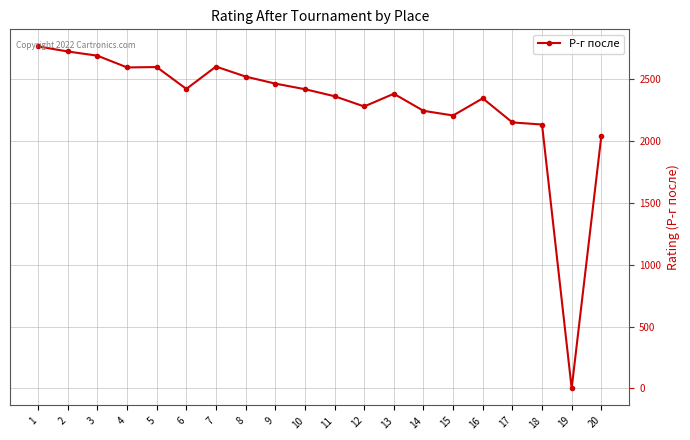

What is the ratio of the value at 15 to the value at 14?

1.0